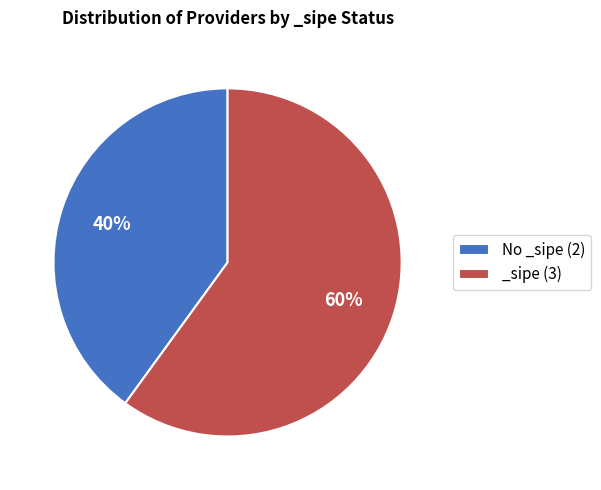

To the nearest percent, what is the combined percentage of _sipe (3) and No _sipe (2)?

100%